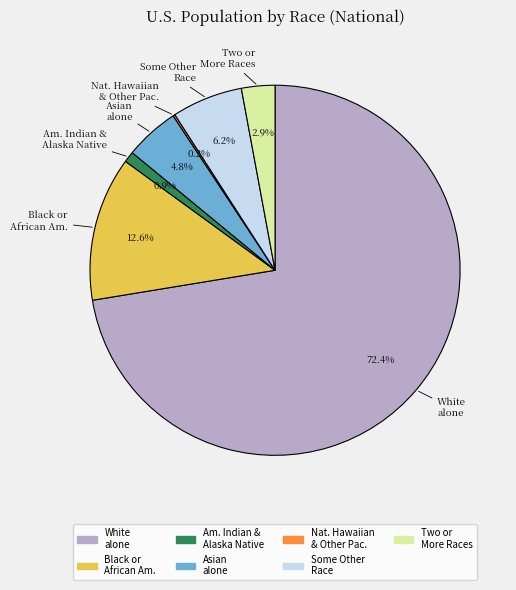

Does any single category account for the majority?

Yes